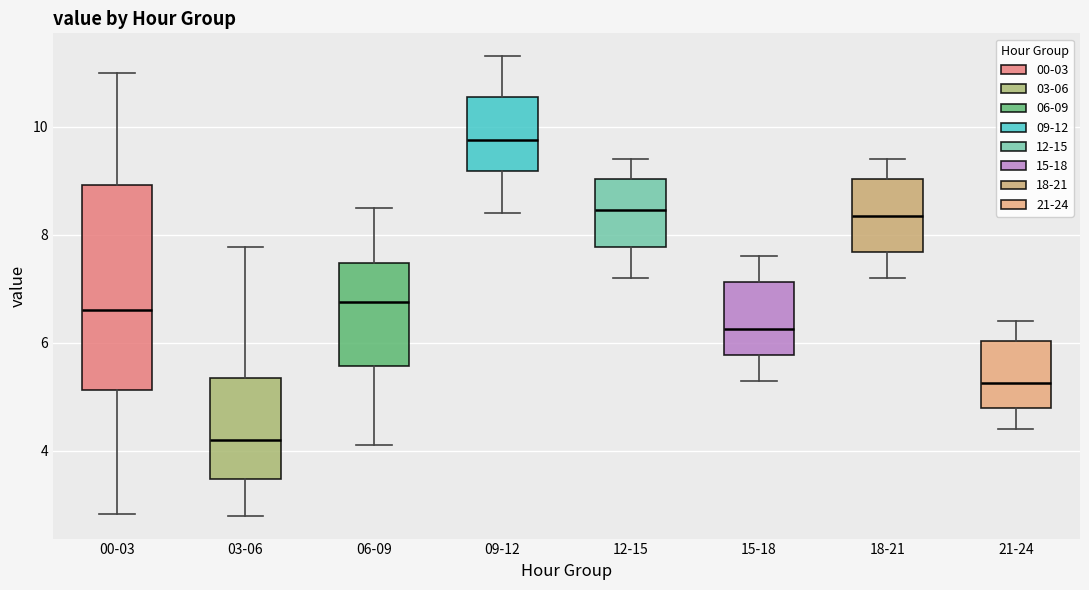

Which box's median line is the highest?

09-12